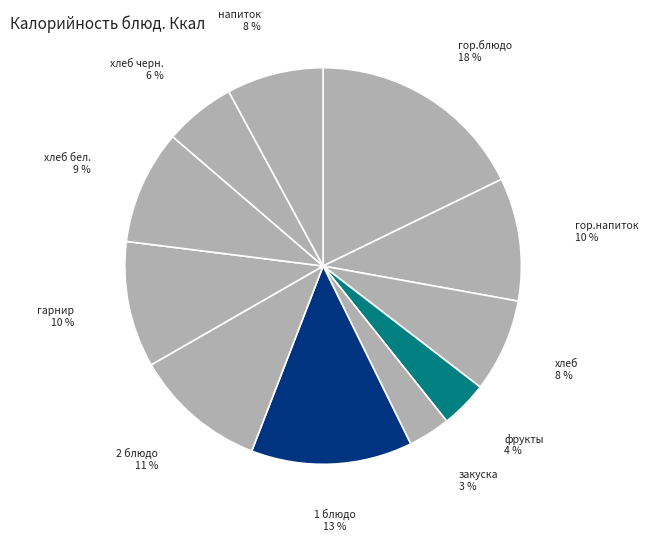

Combined, do гор.напиток and фрукты account for over 50%?

No